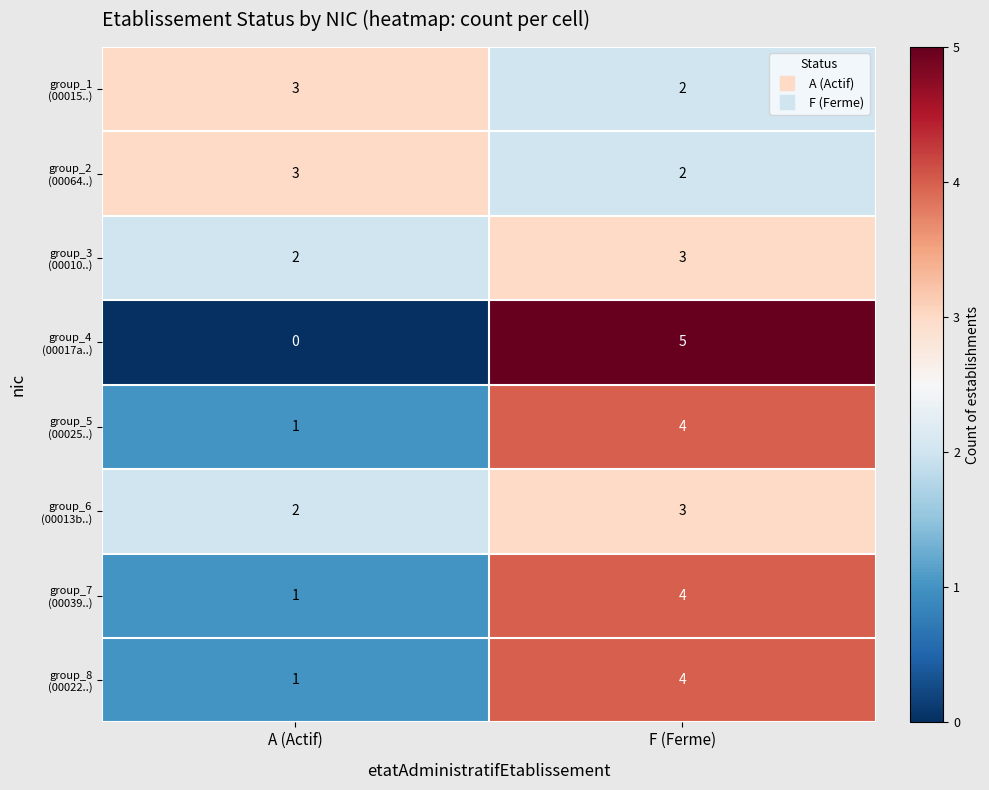

At which category is the sum across all series the highest?

F (Ferme)